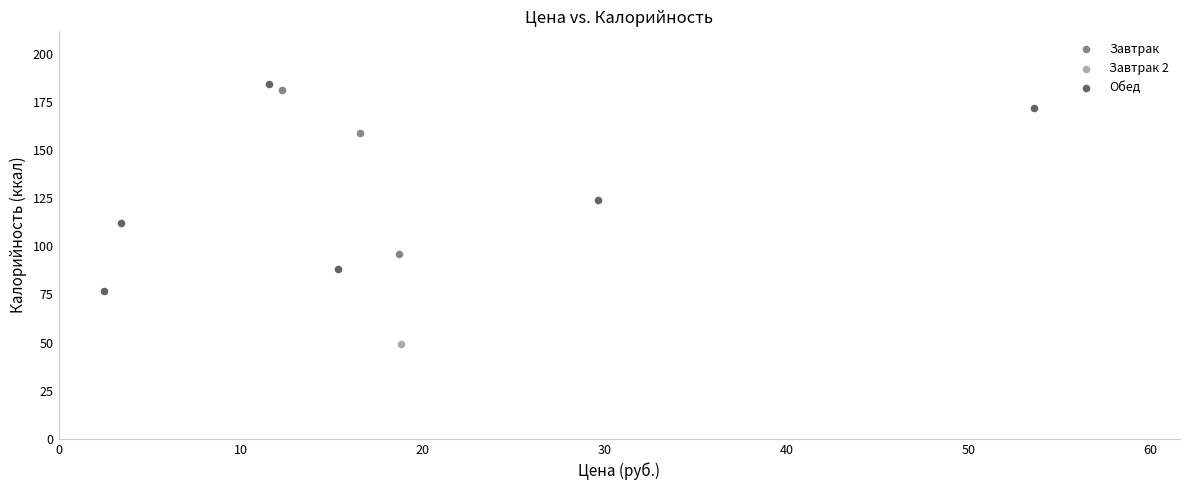

What are all the series names shown in the legend?

Завтрак, Завтрак 2, Обед